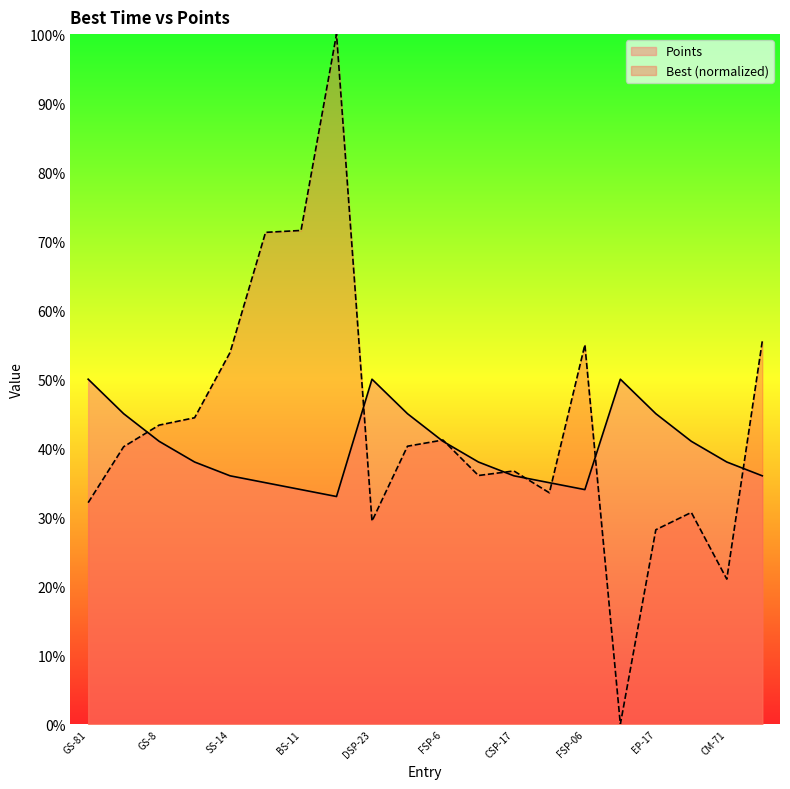

What is the difference between the maximum and minimum values in the Points series?

17.0